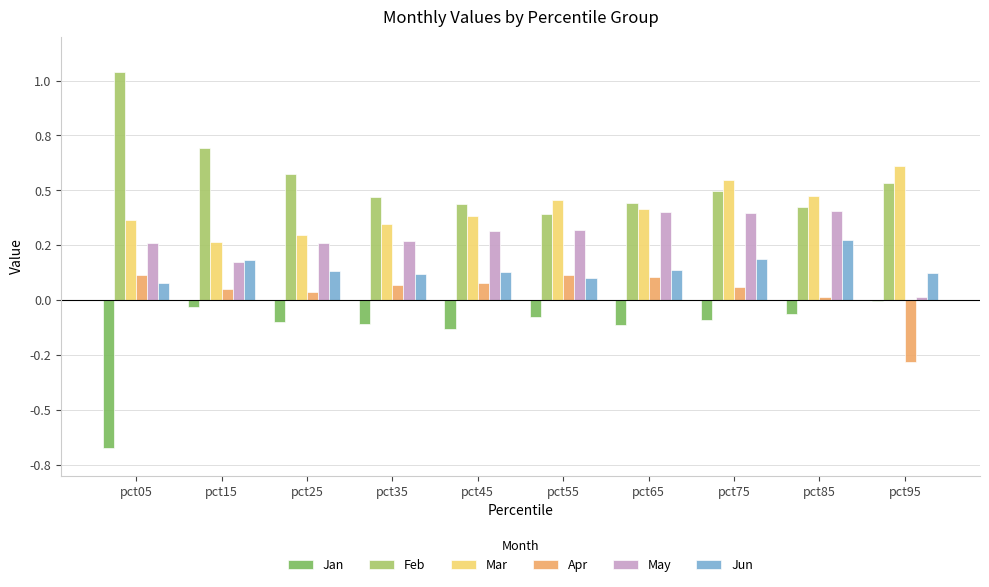

Does the chart contain stacked bars?

No